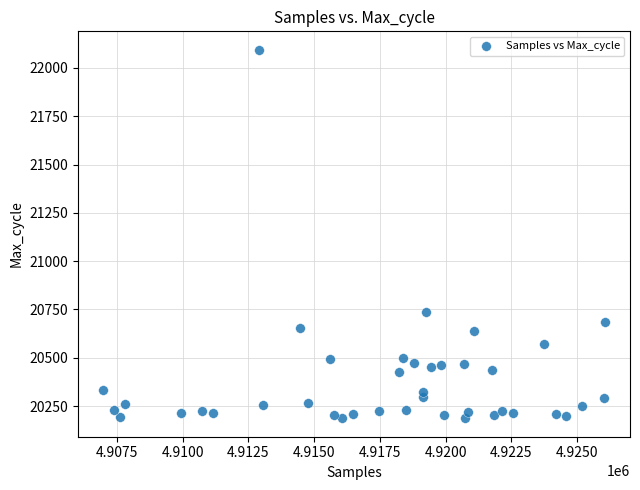

What Y value in the scatter plot is closest to 21140?

20738